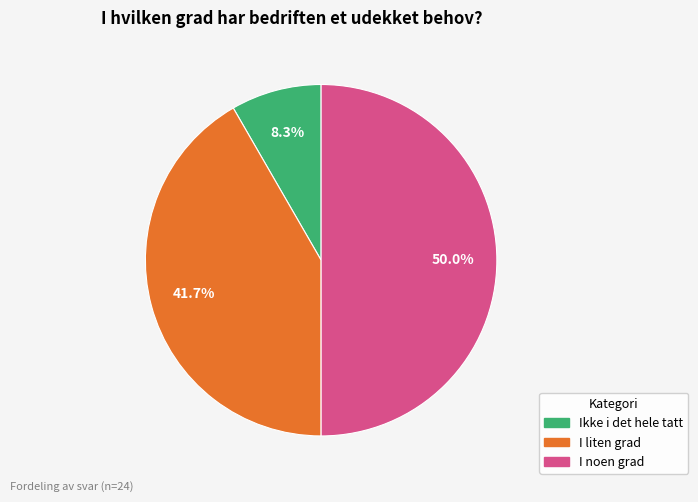

What is the largest slice in the pie chart?

I noen grad